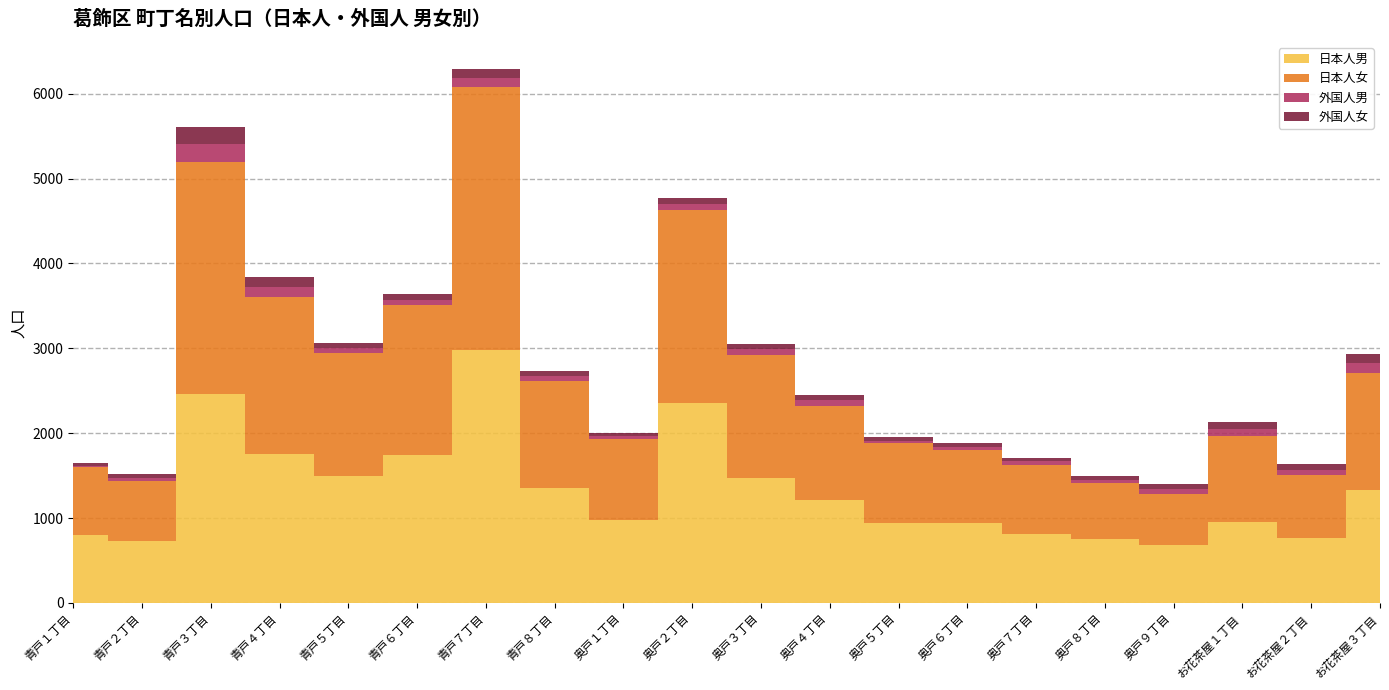

In 外国人女, how many points are higher than both neighbors (excluding endpoints)?

6